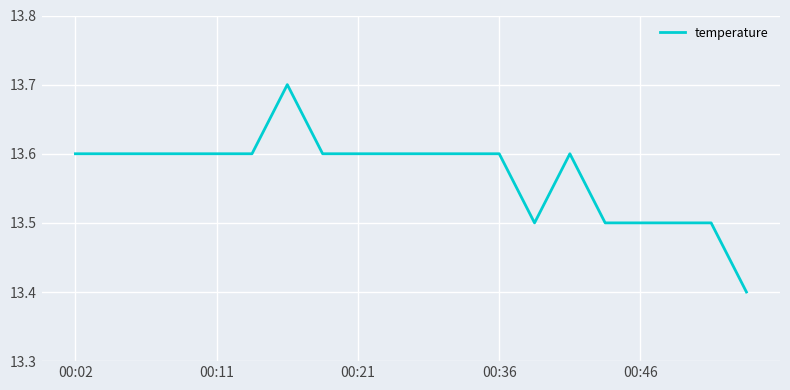

What is the smallest value displayed?

13.4